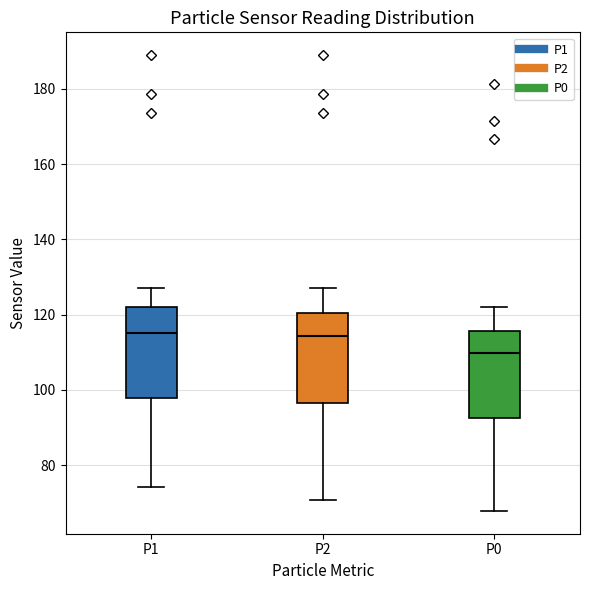

Where does the lower whisker of the box for P2 end on the y-axis? The values are not printed on the chart, so give them approximately, as read against the axis.

70